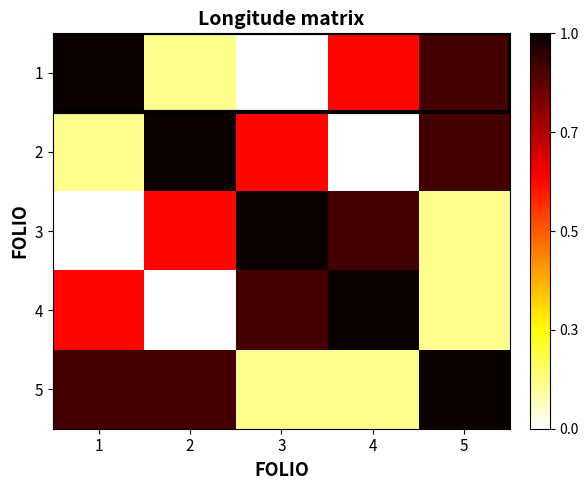

List the series in order of their peak value, lowest first.

1, 2, 3, 4, 5